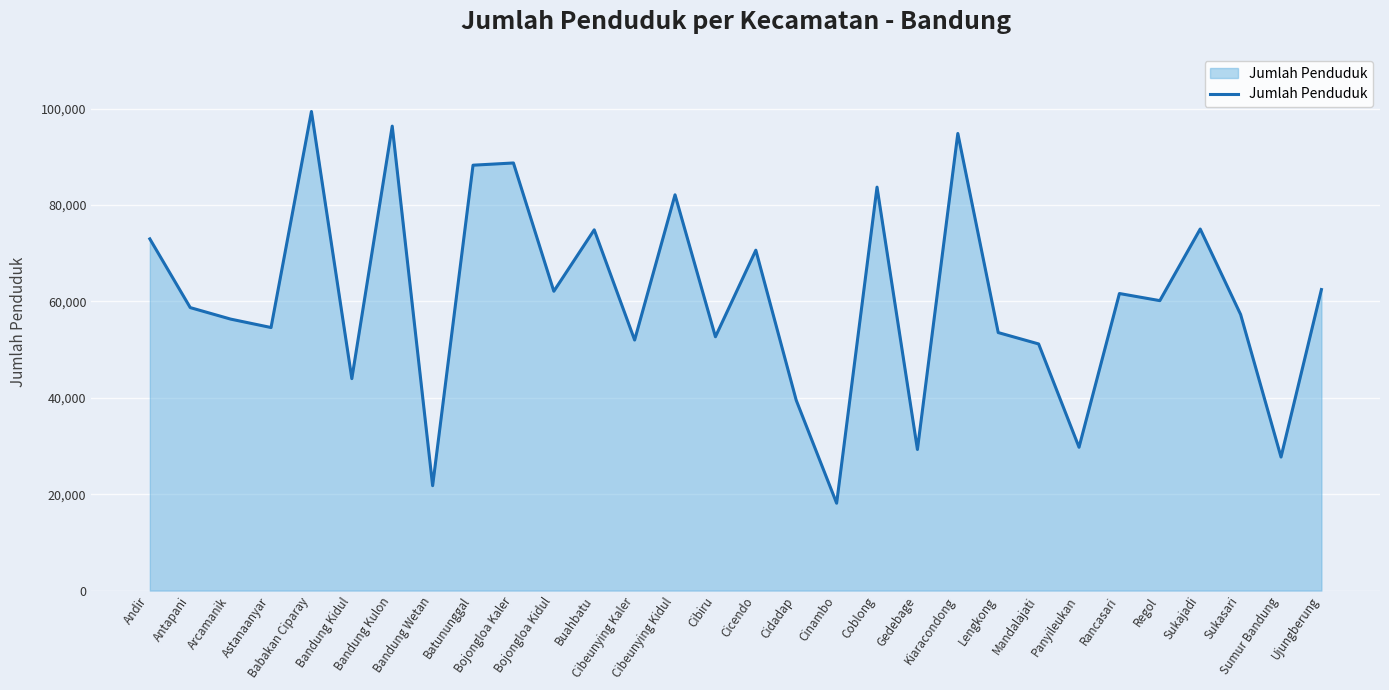

The value at Gedebage is 29281. True or false?

True